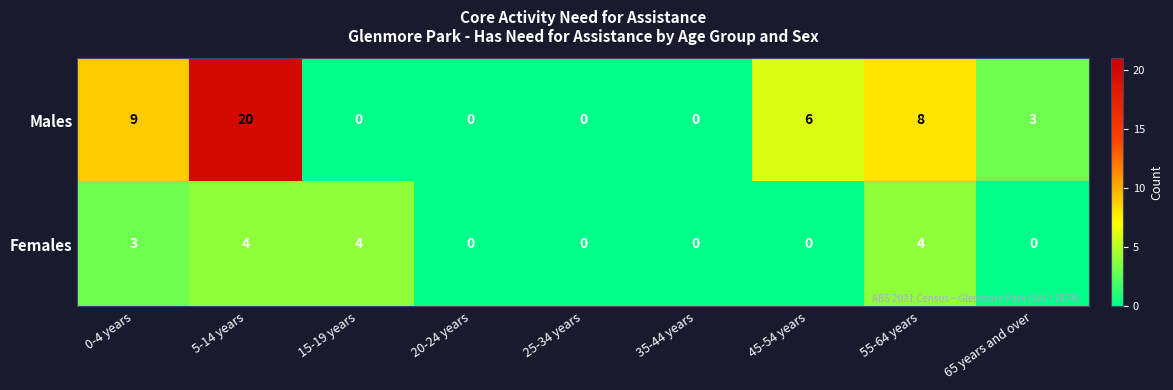

List the series in order of their peak value, highest first.

Males, Females